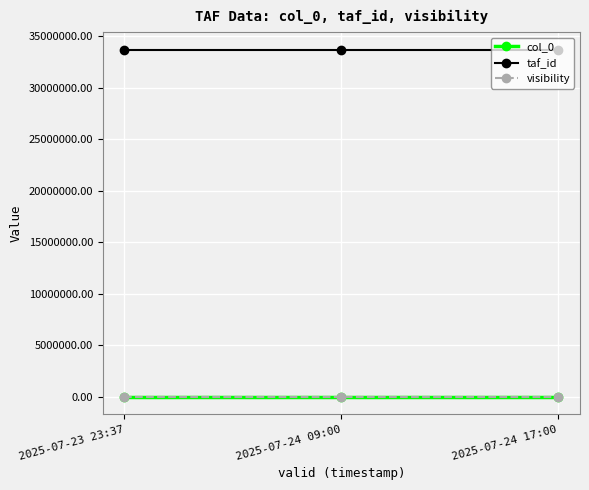

What is the maximum value shown in the chart?

33693484.0